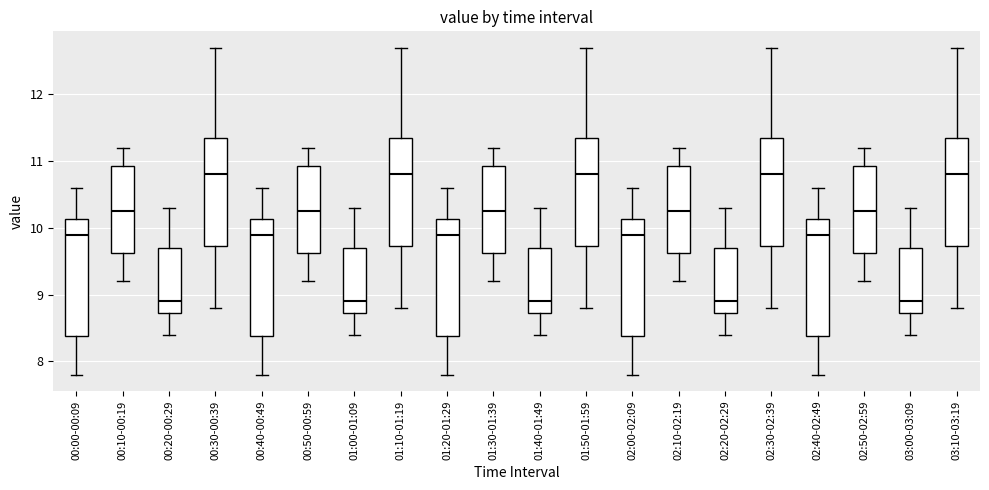

Reading left to right, read every box against the y-axis: the position of its median line, the range the box covers, and the ends of its whiskers. The values are not printed on the chart, so give them approximately, as read against the axis.

00:00-00:09: median 9.9, box 8.4 to 10.1, whiskers 7.8 to 10.6
00:10-00:19: median 10.3, box 9.6 to 10.9, whiskers 9.2 to 11.2
00:20-00:29: median 8.9, box 8.7 to 9.7, whiskers 8.4 to 10.3
00:30-00:39: median 10.8, box 9.7 to 11.4, whiskers 8.8 to 12.7
00:40-00:49: median 9.9, box 8.4 to 10.1, whiskers 7.8 to 10.6
00:50-00:59: median 10.3, box 9.6 to 10.9, whiskers 9.2 to 11.2
01:00-01:09: median 8.9, box 8.7 to 9.7, whiskers 8.4 to 10.3
01:10-01:19: median 10.8, box 9.7 to 11.4, whiskers 8.8 to 12.7
01:20-01:29: median 9.9, box 8.4 to 10.1, whiskers 7.8 to 10.6
01:30-01:39: median 10.3, box 9.6 to 10.9, whiskers 9.2 to 11.2
01:40-01:49: median 8.9, box 8.7 to 9.7, whiskers 8.4 to 10.3
01:50-01:59: median 10.8, box 9.7 to 11.4, whiskers 8.8 to 12.7
02:00-02:09: median 9.9, box 8.4 to 10.1, whiskers 7.8 to 10.6
02:10-02:19: median 10.3, box 9.6 to 10.9, whiskers 9.2 to 11.2
02:20-02:29: median 8.9, box 8.7 to 9.7, whiskers 8.4 to 10.3
02:30-02:39: median 10.8, box 9.7 to 11.4, whiskers 8.8 to 12.7
02:40-02:49: median 9.9, box 8.4 to 10.1, whiskers 7.8 to 10.6
02:50-02:59: median 10.3, box 9.6 to 10.9, whiskers 9.2 to 11.2
03:00-03:09: median 8.9, box 8.7 to 9.7, whiskers 8.4 to 10.3
03:10-03:19: median 10.8, box 9.7 to 11.4, whiskers 8.8 to 12.7